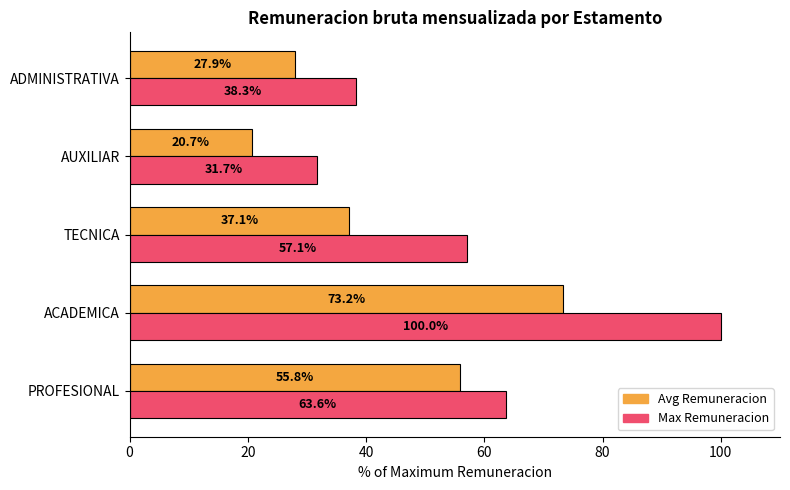

Where is Avg Remuneracion nearest to the value 46?

TECNICA